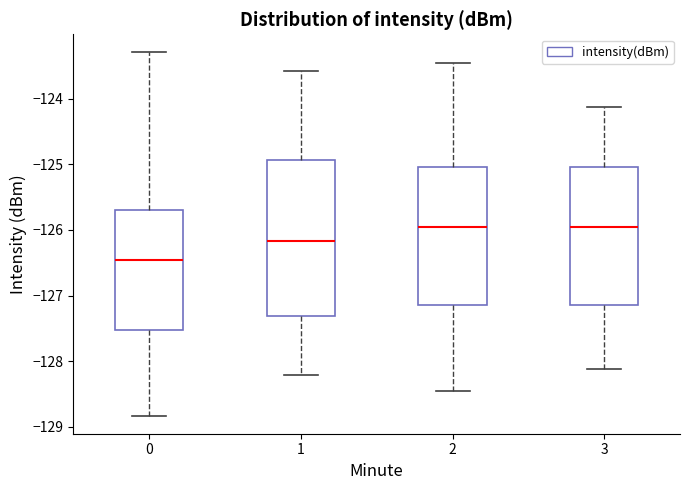

Reading left to right, read every box against the y-axis: the position of its median line, the range the box covers, and the ends of its whiskers. The values are not printed on the chart, so give them approximately, as read against the axis.

0: median -126.5, box -127.5 to -125.7, whiskers -128.8 to -123.3
1: median -126.2, box -127.3 to -124.9, whiskers -128.2 to -123.6
2: median -126.0, box -127.2 to -125.0, whiskers -128.5 to -123.5
3: median -126.0, box -127.2 to -125.0, whiskers -128.1 to -124.1